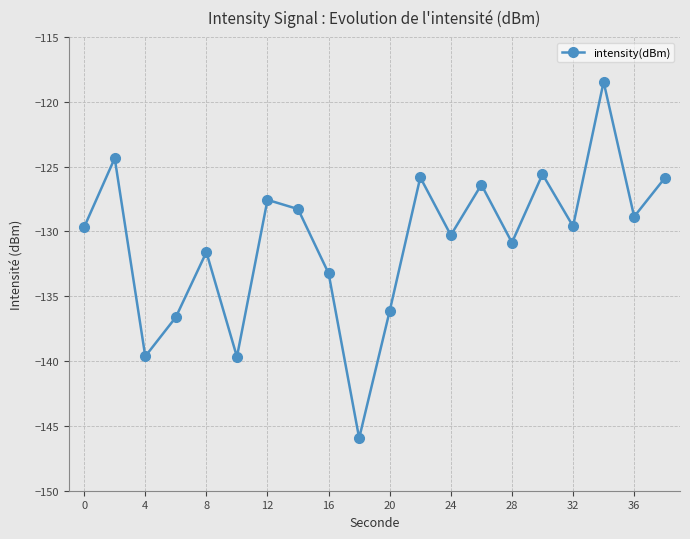

What is the smallest value displayed?

-145.9